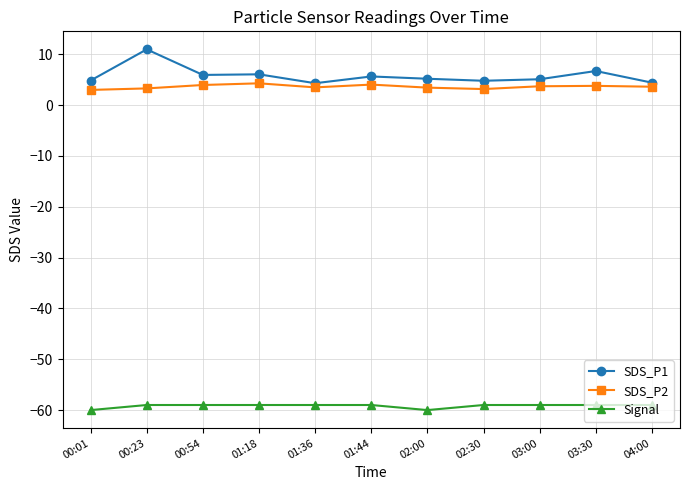

What is the label of the 9th point from the left?

03:00